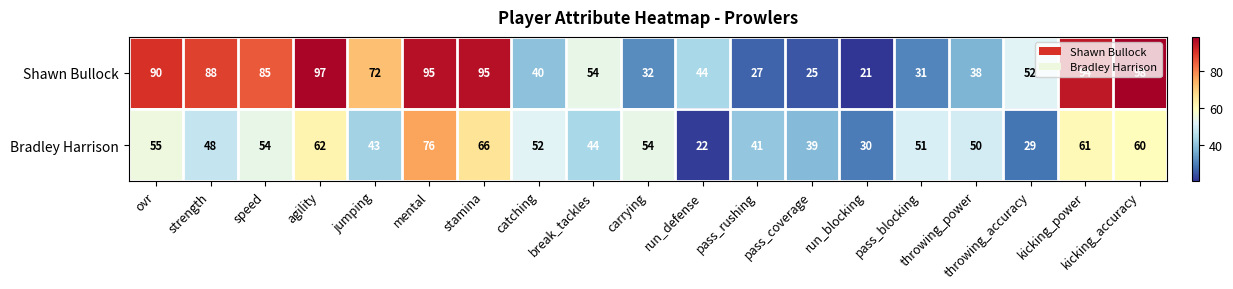

Is it true that Shawn Bullock equals 97 at agility?

True